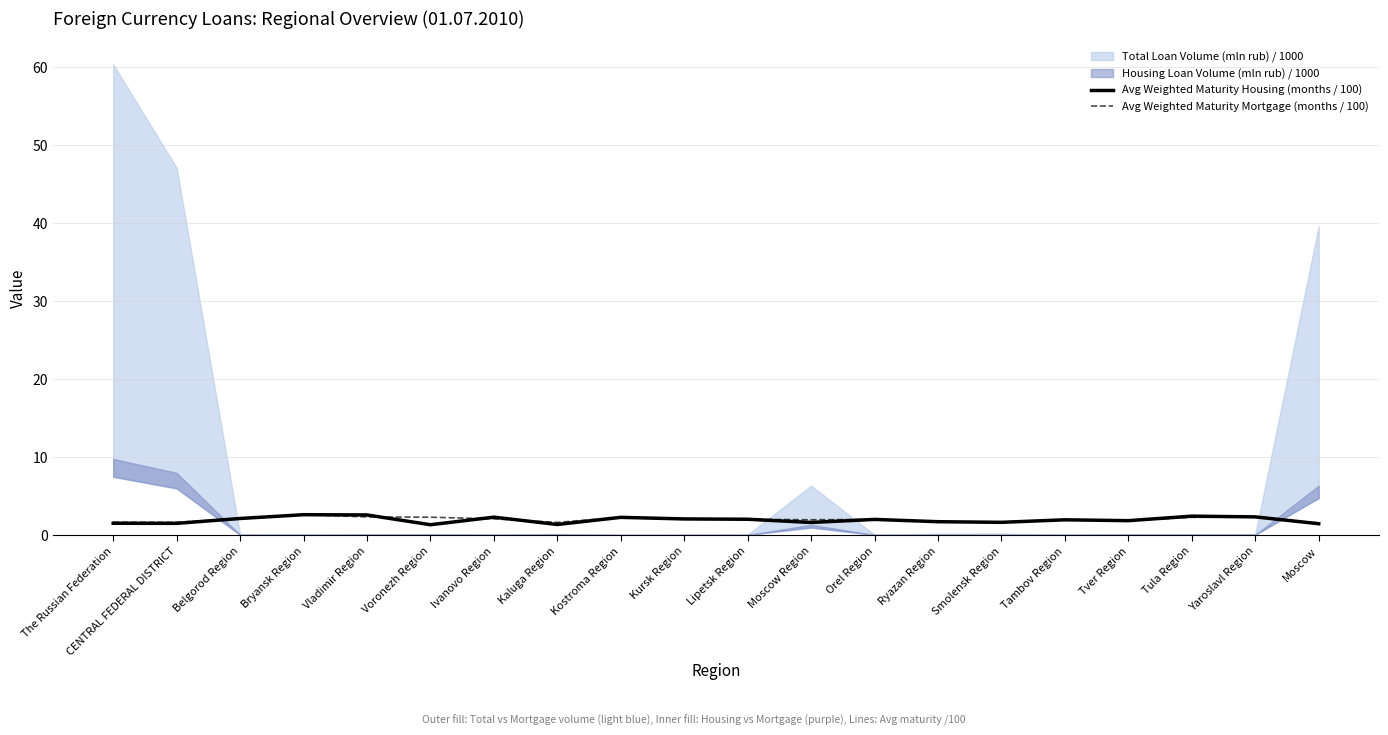

True or false: Avg Weighted Maturity Mortgage (months / 100) has a value of 1.9 at Tambov Region.

True